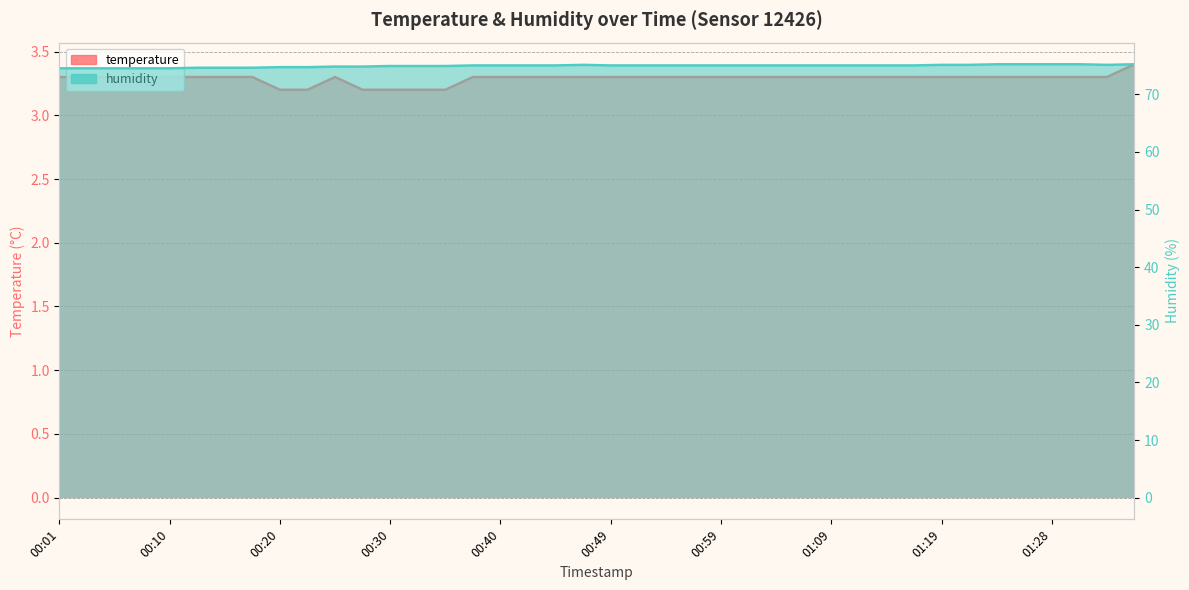

How many interior local peaks does the humidity series have?

1